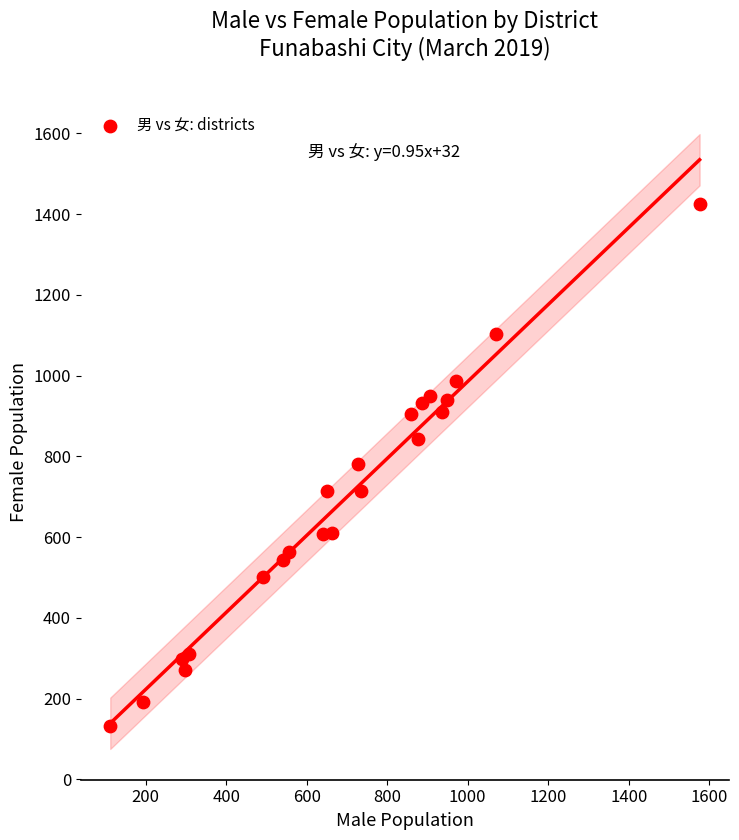

What is the range of X values (max minus min)?

1464